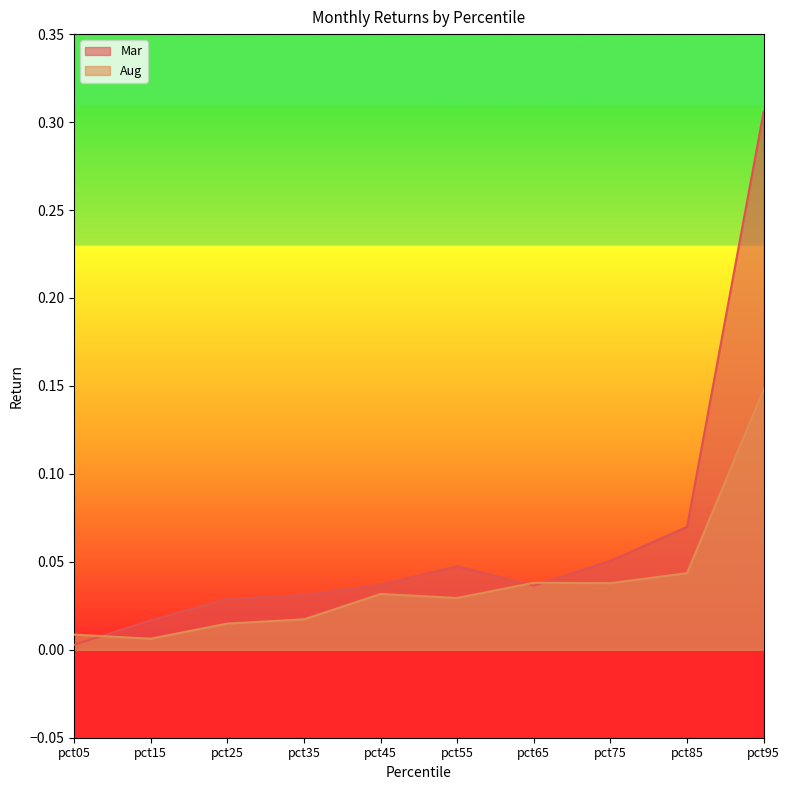

What is the highest value of the Aug series?

0.1